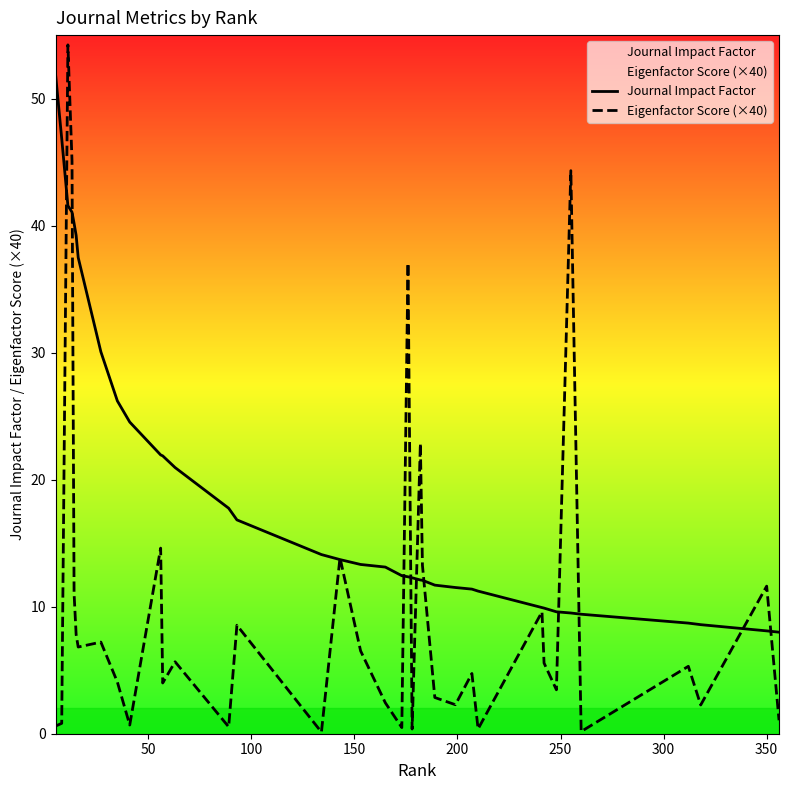

What is the maximum value for Journal Impact Factor?

51.9